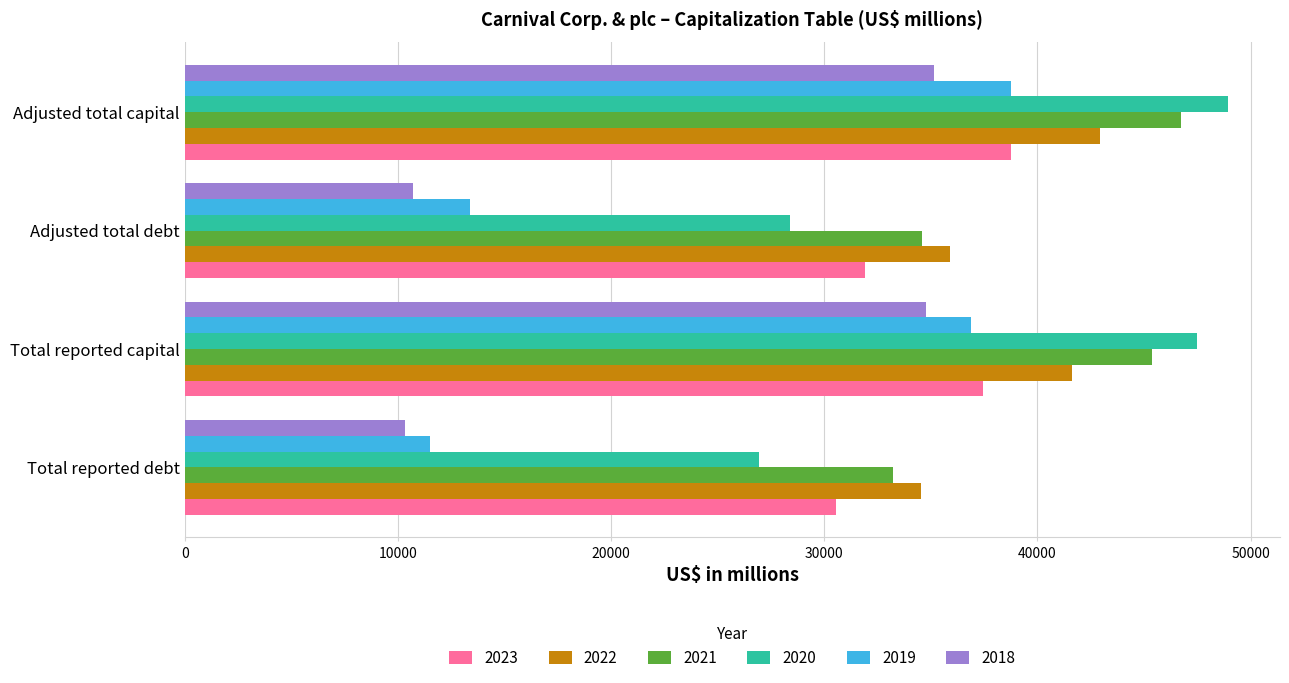

At which category is the sum across all series the highest?

Adjusted total capital